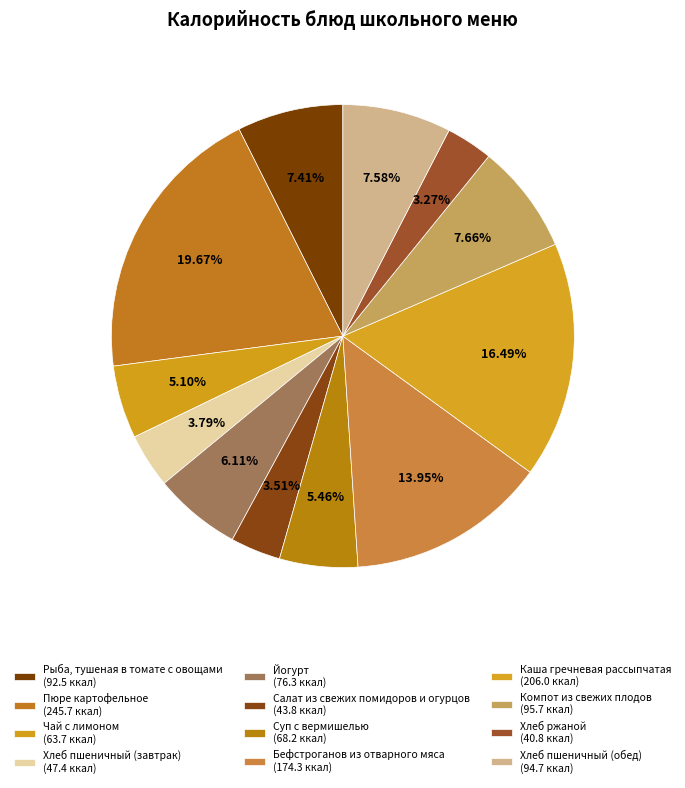

How many slices are in this pie chart?

12